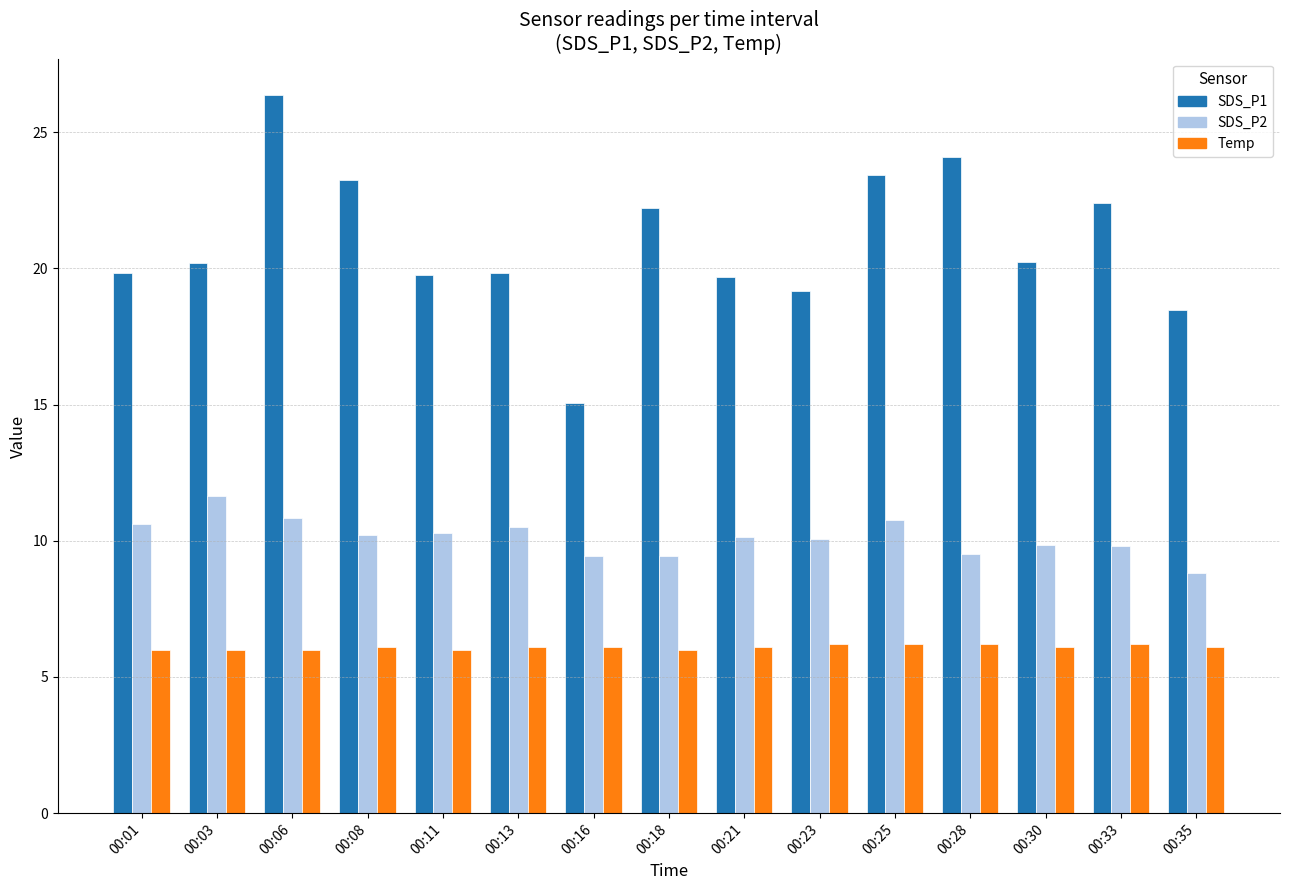

What is the total value across all series at 00:21?

35.9